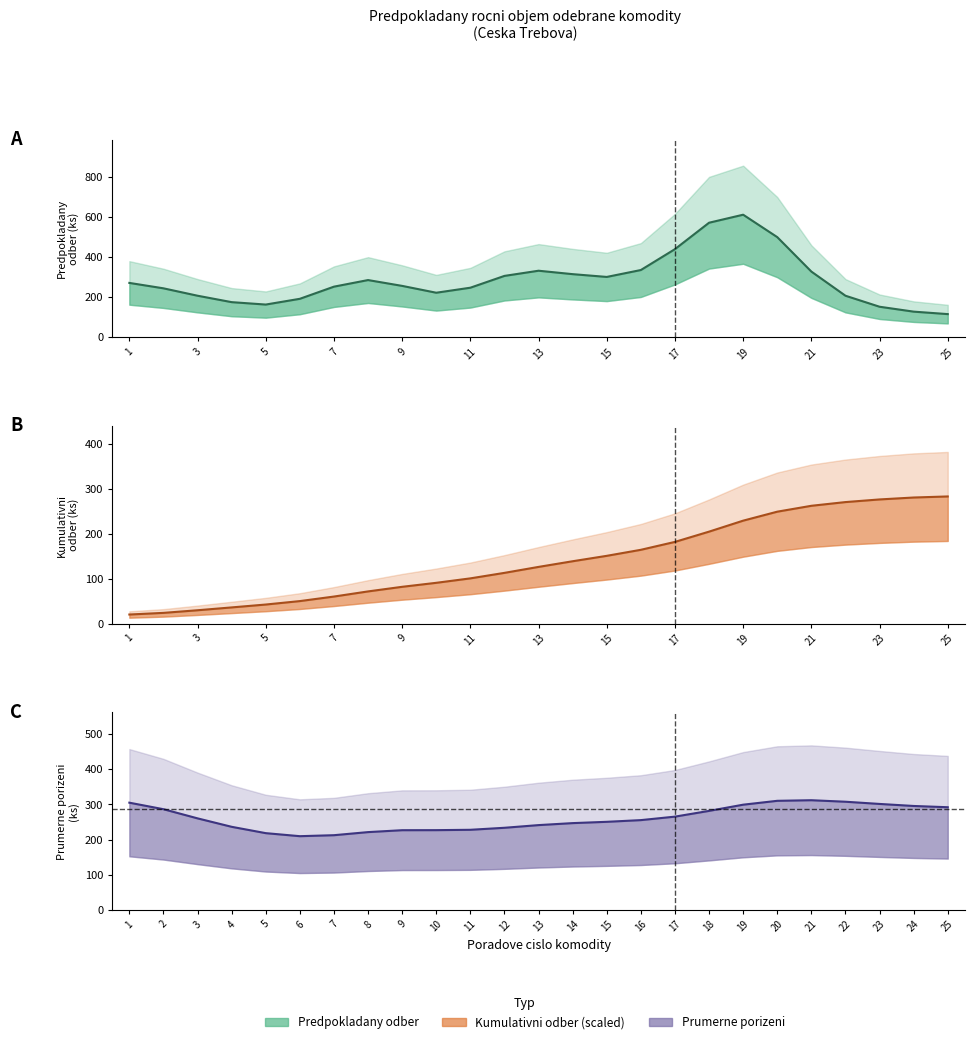

How many values in the Predpokladany odber series are below 256?

12